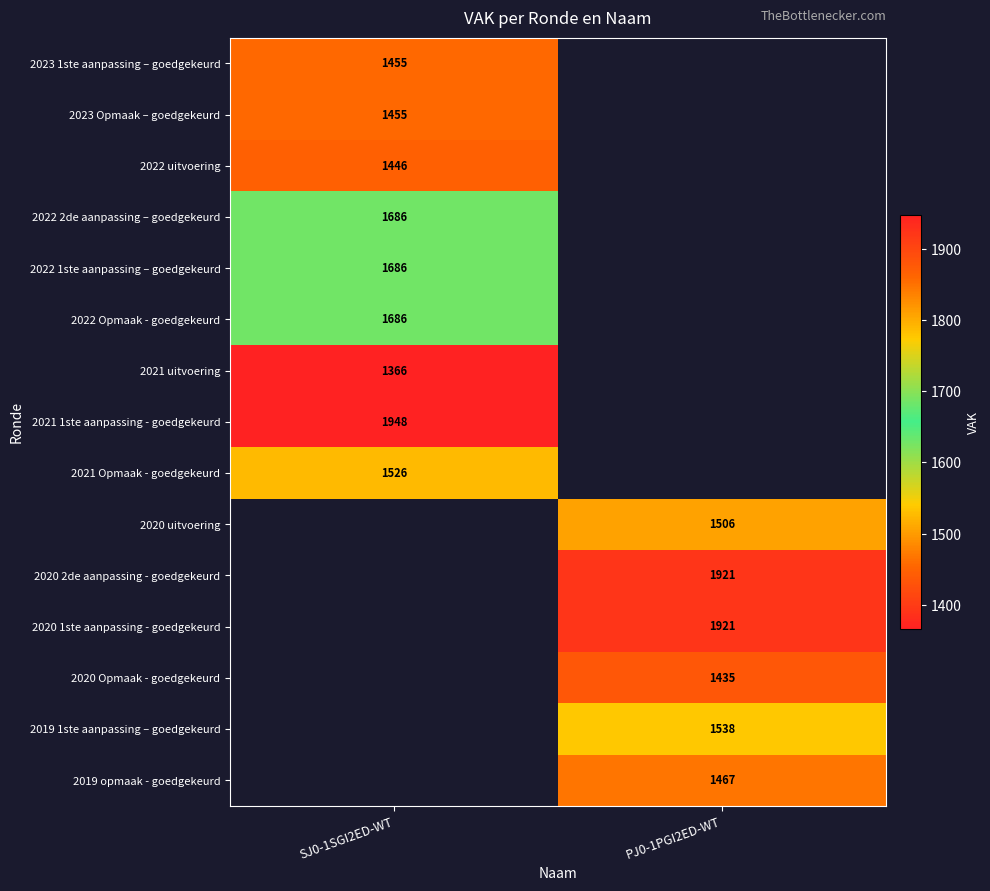

The 2022 Opmaak - goedgekeurd series shows 1686 at SJ0-1SGI2ED-WT. True or false?

True